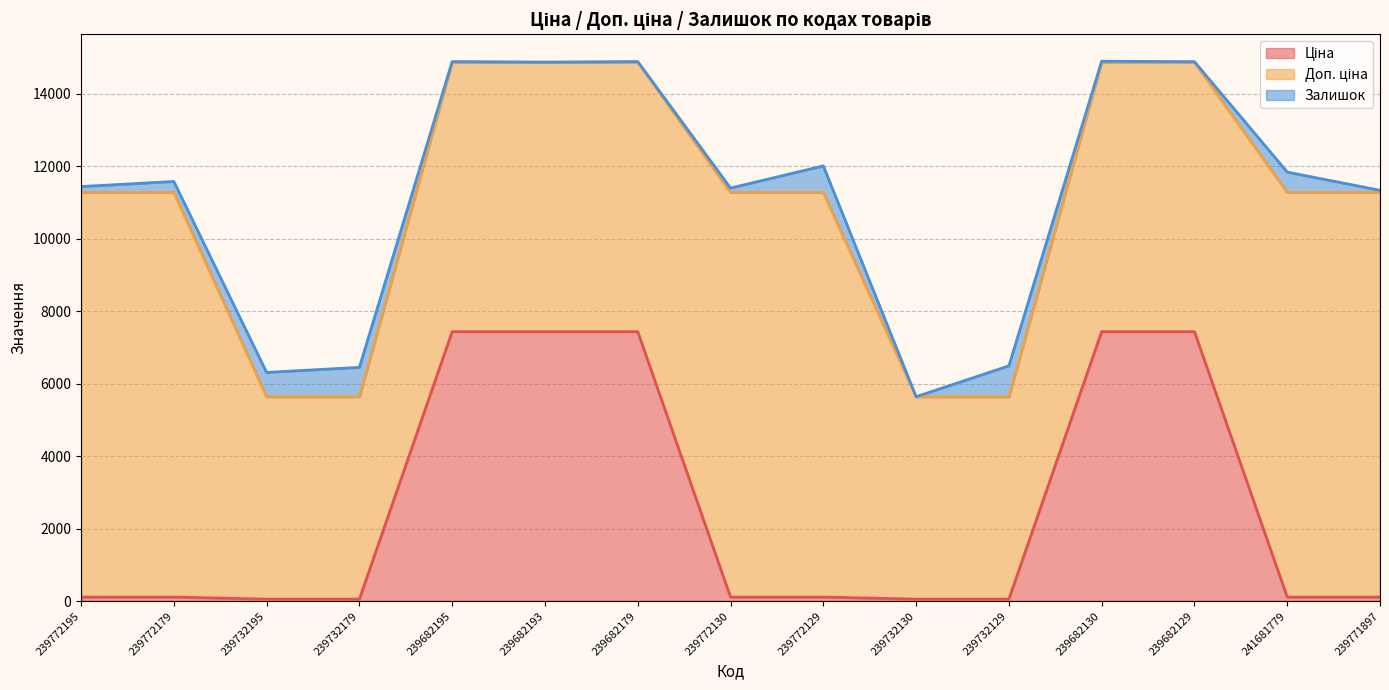

True or false: Ціна and Доп. ціна intersect in this chart.

False